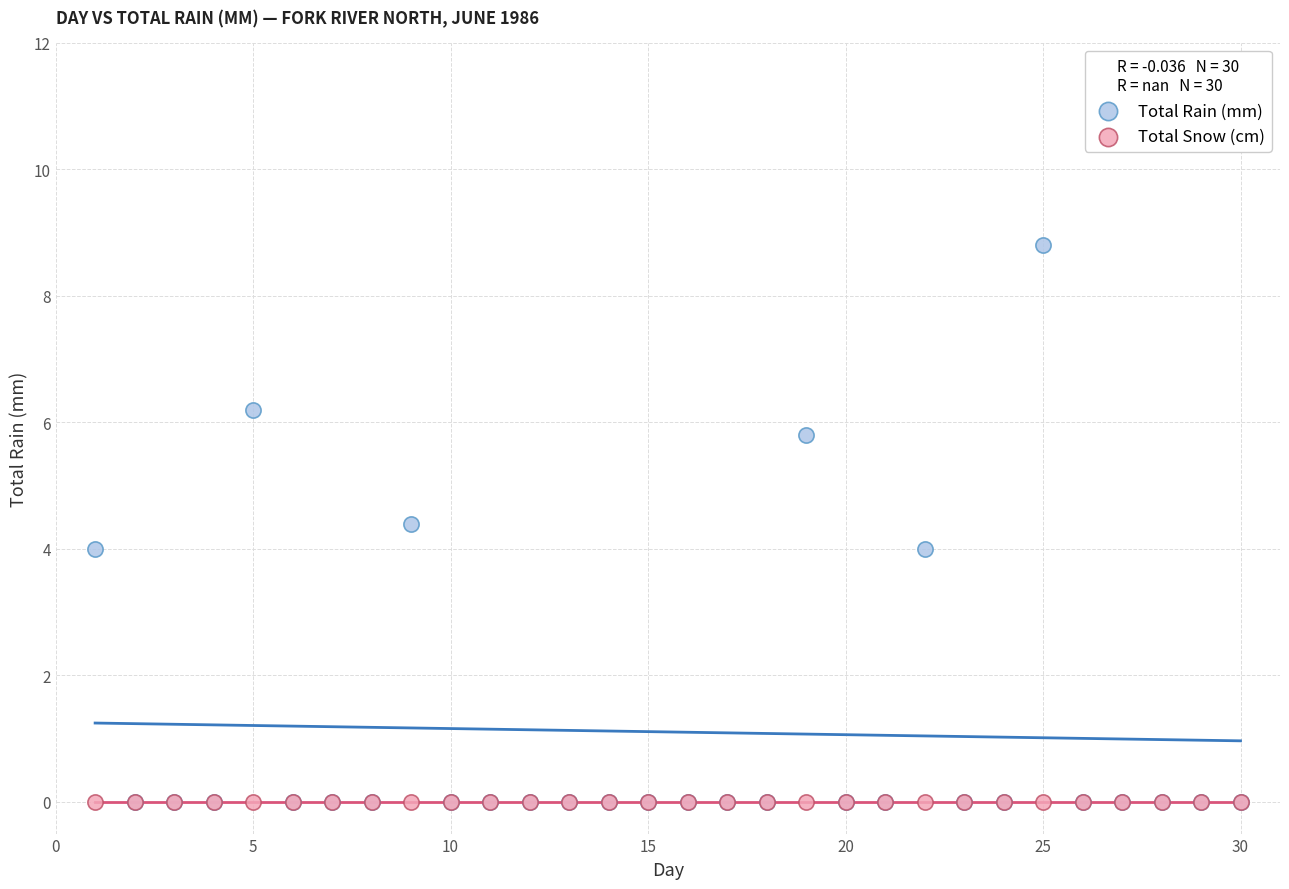

What are all the series names shown in the legend?

Total Rain (mm), Total Snow (cm)